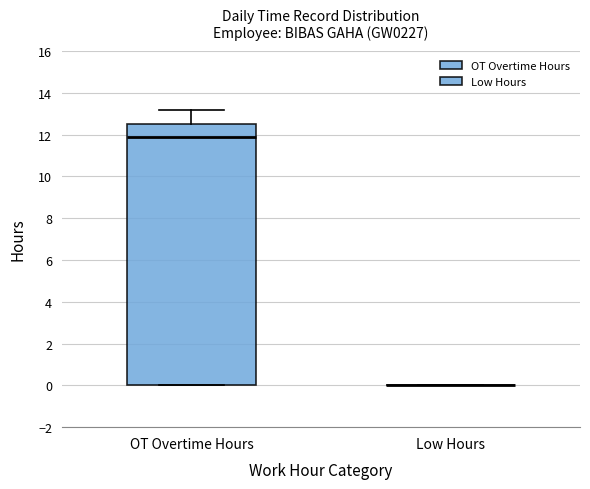

Which box is the tallest, from its lower edge to its upper edge?

OT Overtime Hours